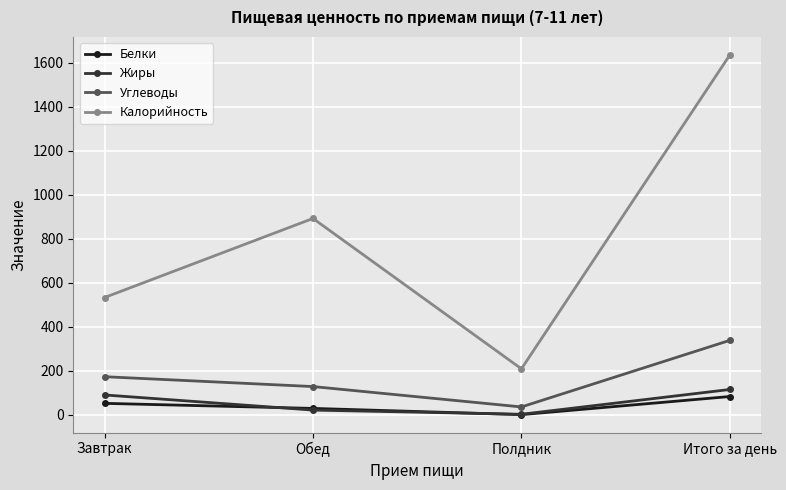

What is the lowest value of the Углеводы series?

36.3